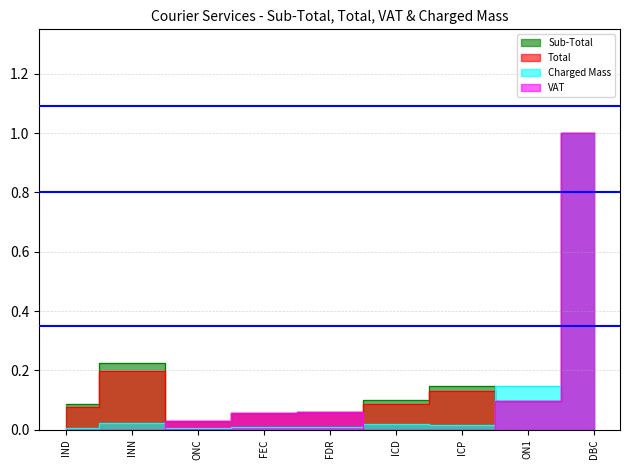

Reading left to right, extract all data points from this chart.

Sub-Total: 0.1	0.2	0.0	0.1	0.1	0.1	0.1	0.1	1.0
Total: 0.1	0.2	0.0	0.1	0.1	0.1	0.1	0.1	1.0
Charged Mass: 0.0	0.0	0.0	0.0	0.0	0.0	0.0	0.1	1.0
VAT: 0.0	0.0	0.0	0.1	0.1	0.0	0.0	0.1	1.0